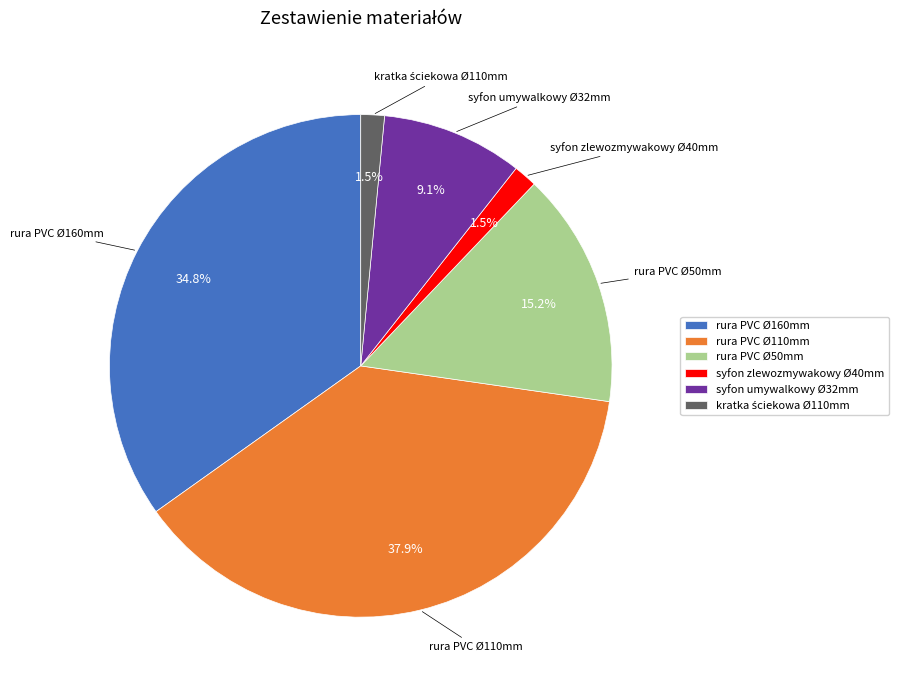

Which has a higher value, syfon umywalkowy Ø32mm or rura PVC Ø160mm?

rura PVC Ø160mm